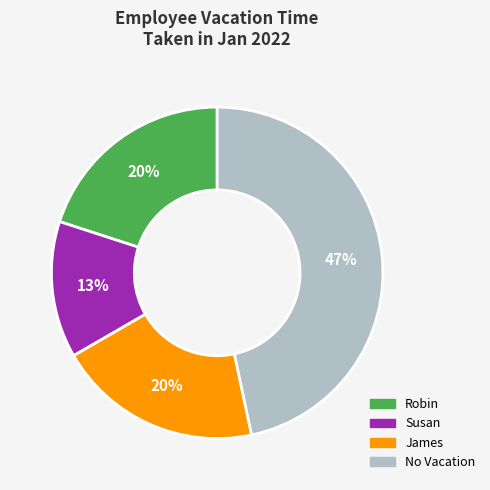

How many segments does this pie chart have?

4